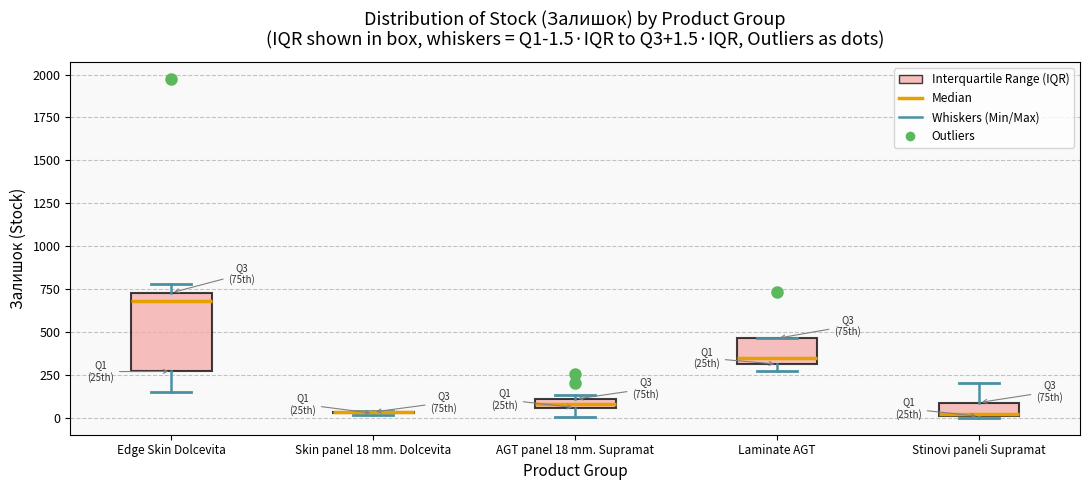

Comparing the boxes themselves (not the whiskers), which one is the tallest?

Edge Skin Dolcevita